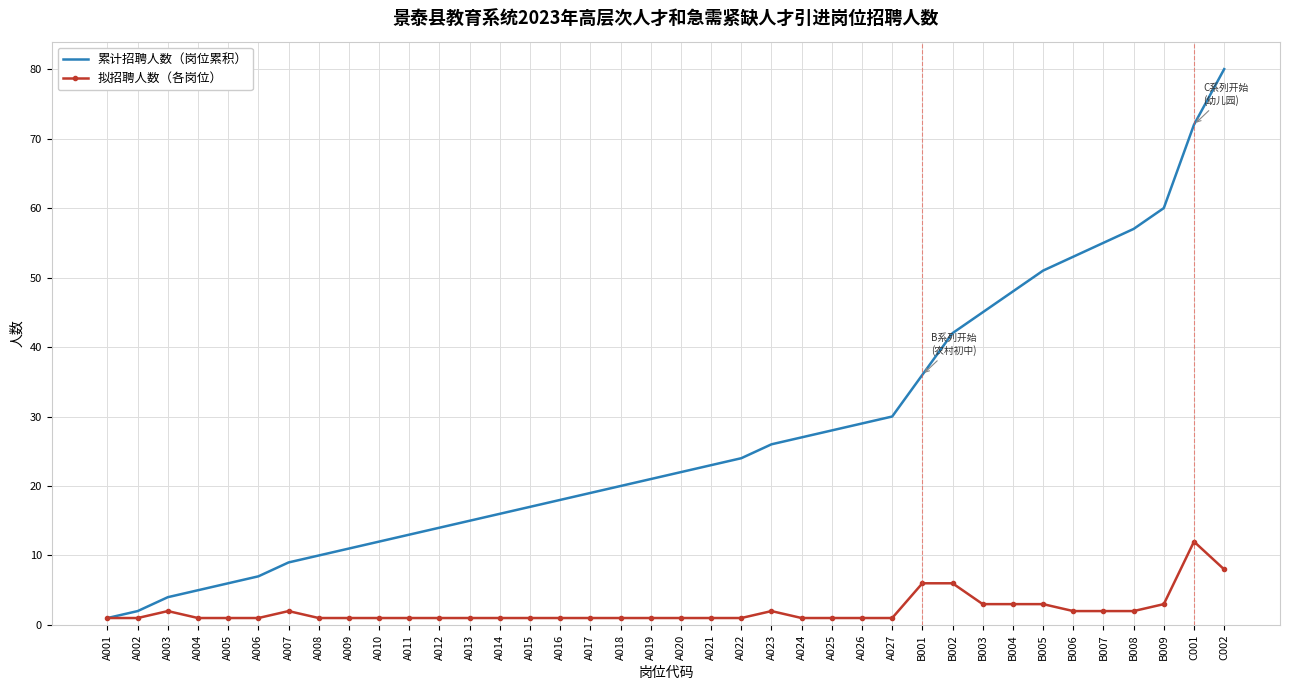

The 拟招聘人数（各岗位） series shows 1 at A008. True or false?

True